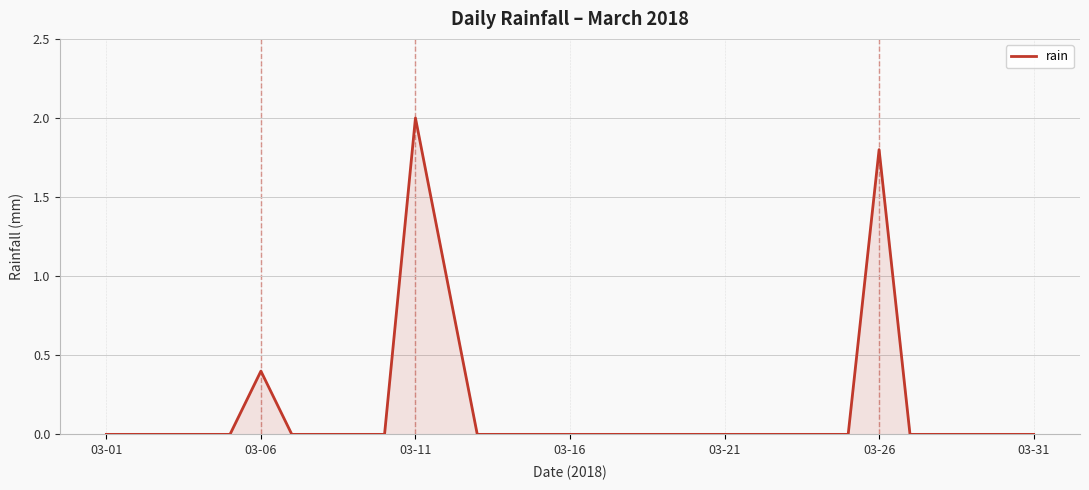

Reading left to right, extract all data points from this chart.

0.0	0.0	0.0	0.0	0.0	0.4	0.0	0.0	0.0	0.0	2.0	1.0	0.0	0.0	0.0	0.0	0.0	0.0	0.0	0.0	0.0	0.0	0.0	0.0	0.0	1.8	0.0	0.0	0.0	0.0	0.0